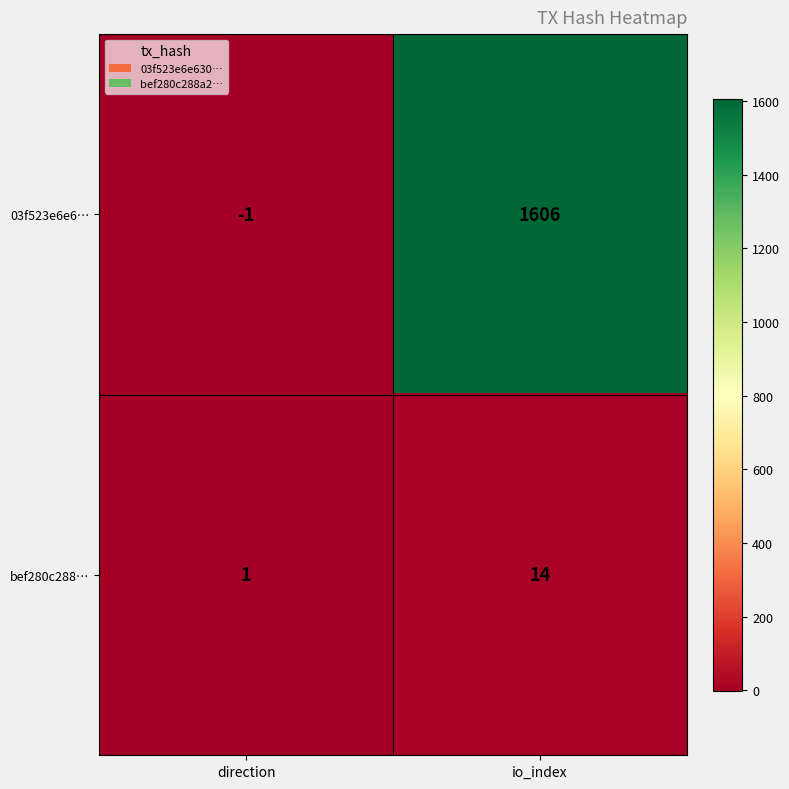

What is the sum of all 03f523e6e6… values?

1605